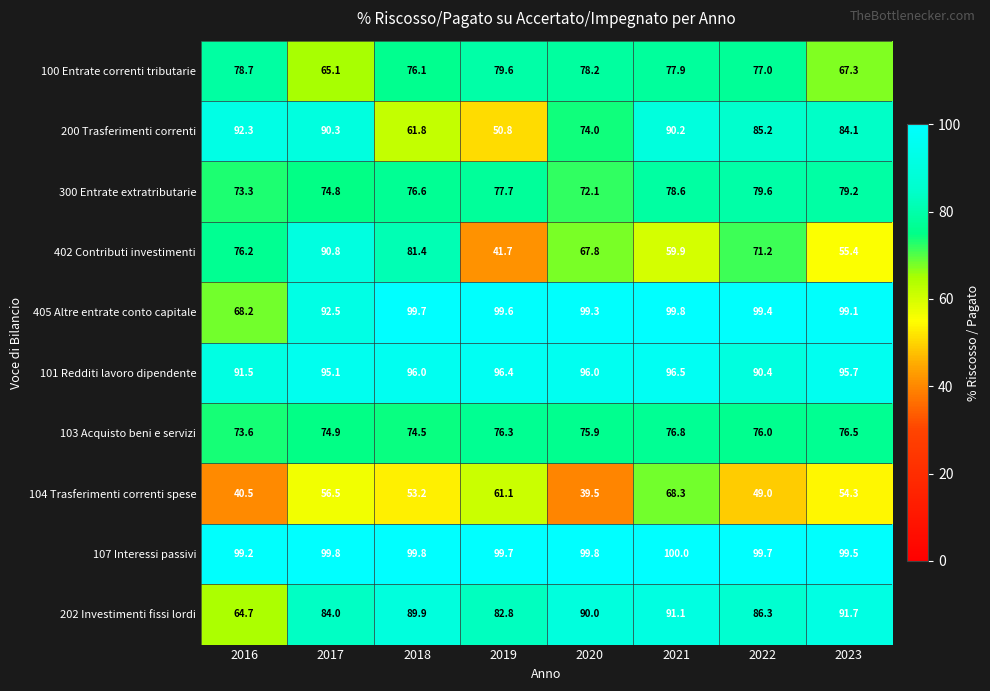

How many categories are shown in the chart?

8